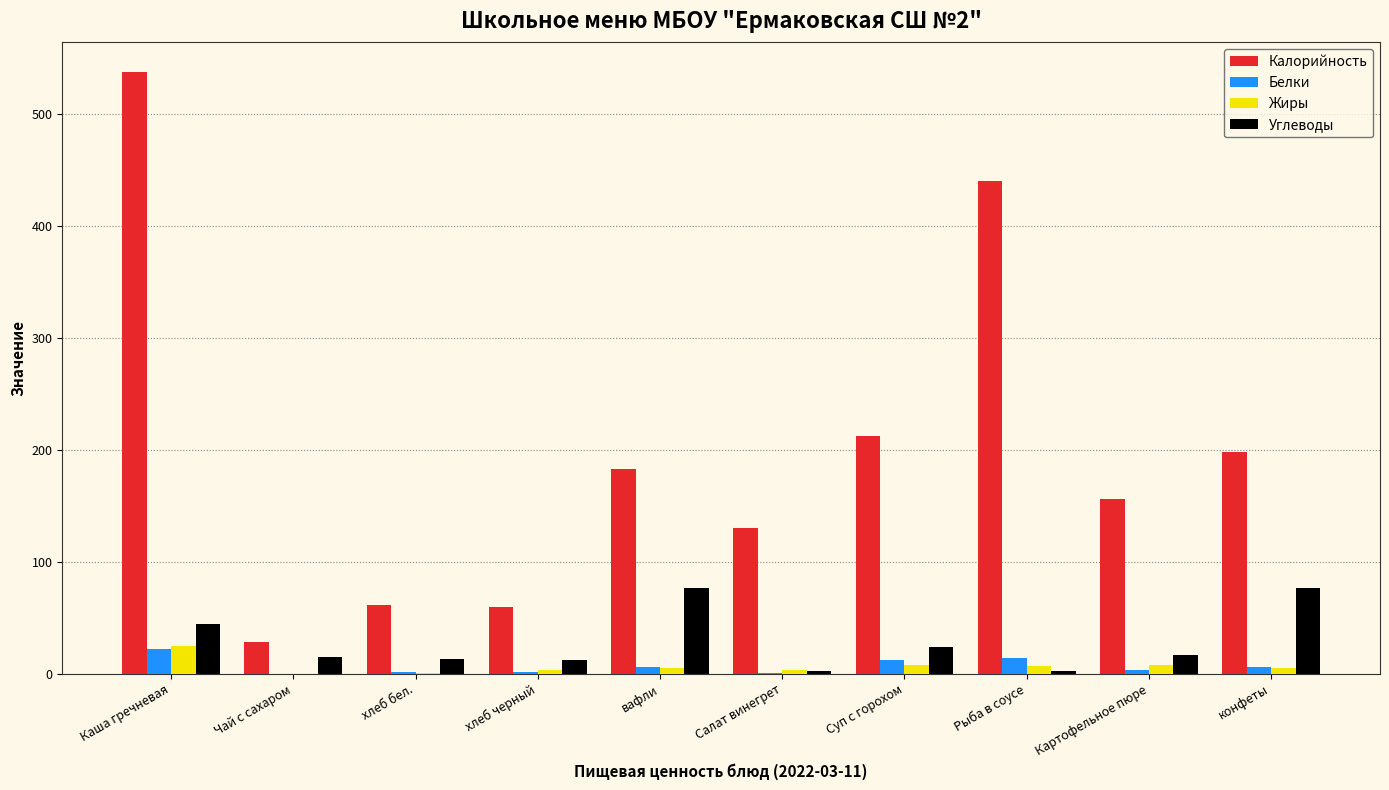

How many groups of bars are there?

10